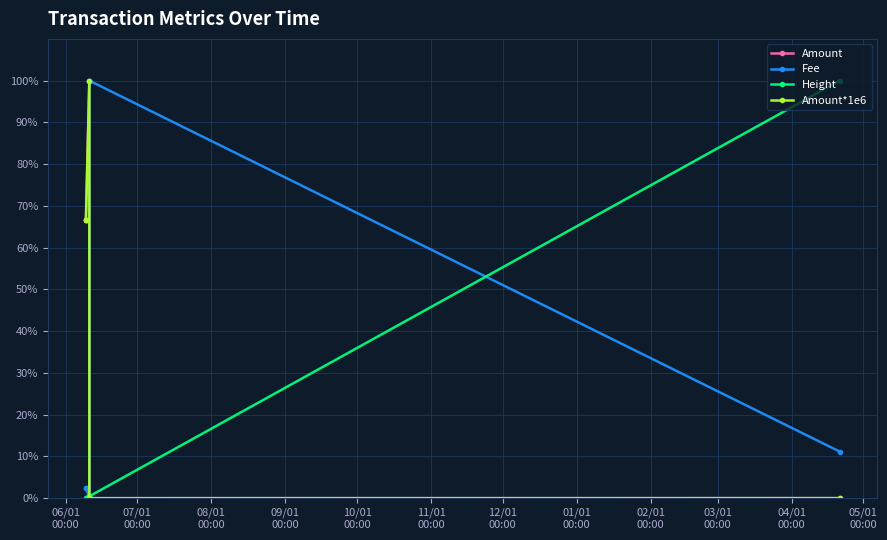

Which series has the widest spread of values?

Amount